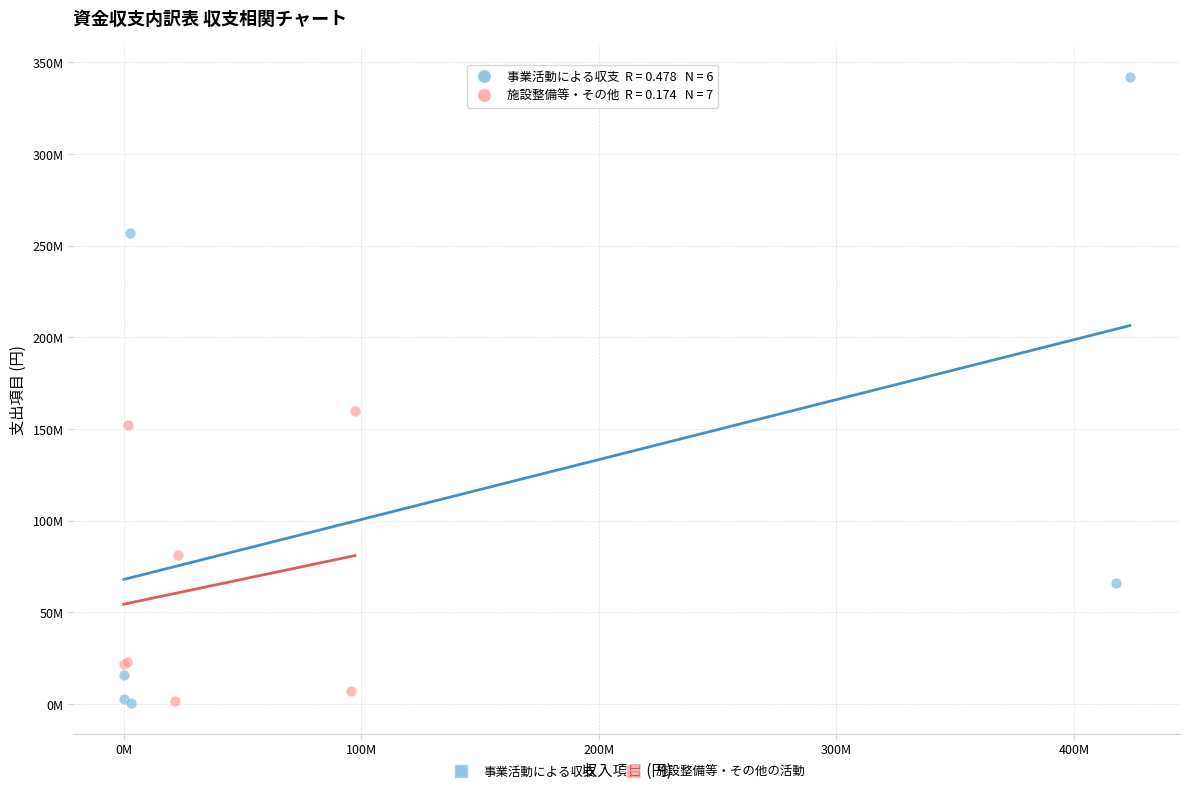

What are all the series names shown in the legend?

事業活動による収支, 施設整備等・その他の活動